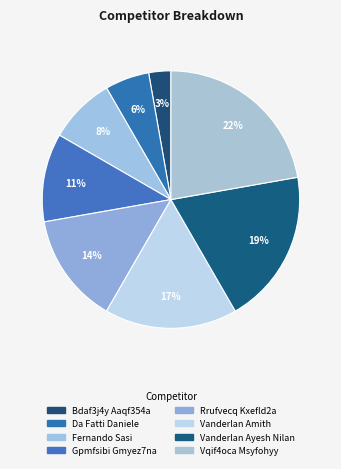

Between Rrufvecq Kxefld2a and Vanderlan Amith, which is larger?

Vanderlan Amith